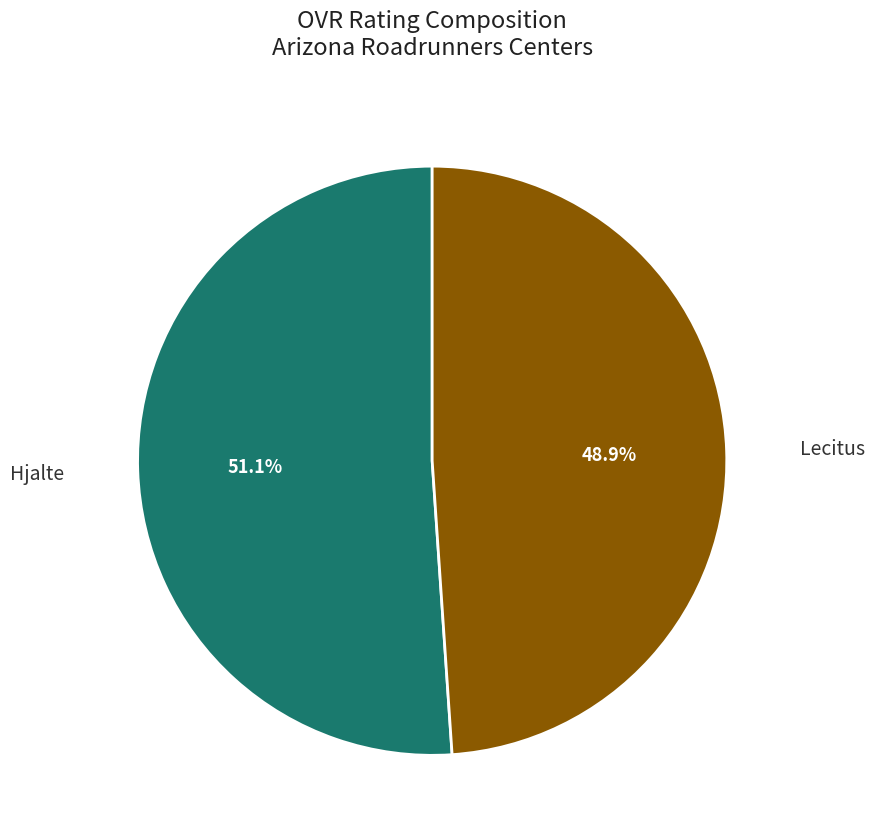

Does Lecitus represent more than half of the total?

No